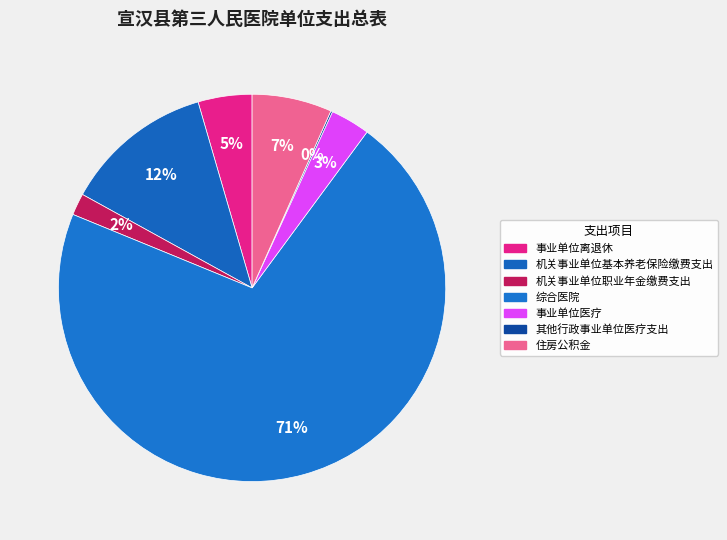

What is the ratio of the value at 事业单位离退休 to the value at 事业单位医疗?

1.4